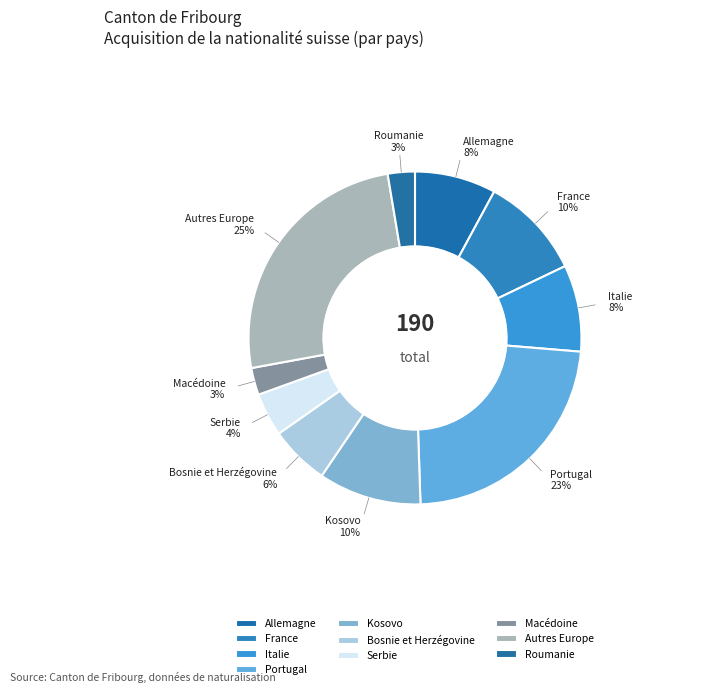

Do Macédoine and Portugal together represent more than half of the pie?

No